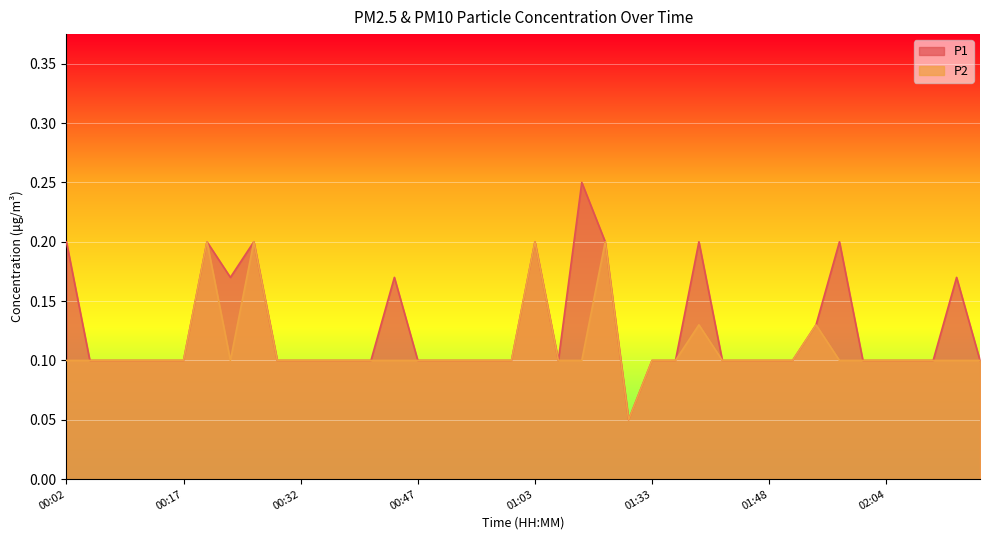

Count the number of data series in this chart.

2